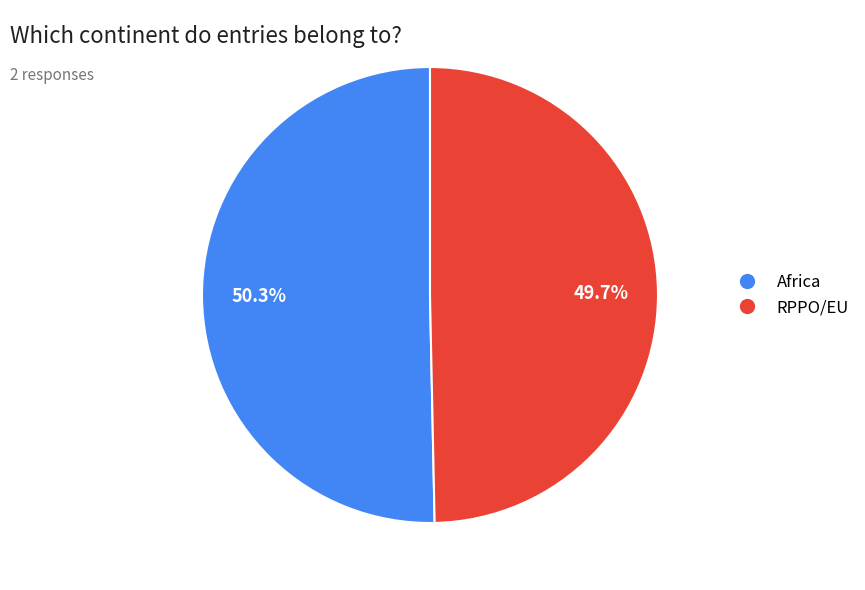

Which has a higher value, Africa or RPPO/EU?

Africa